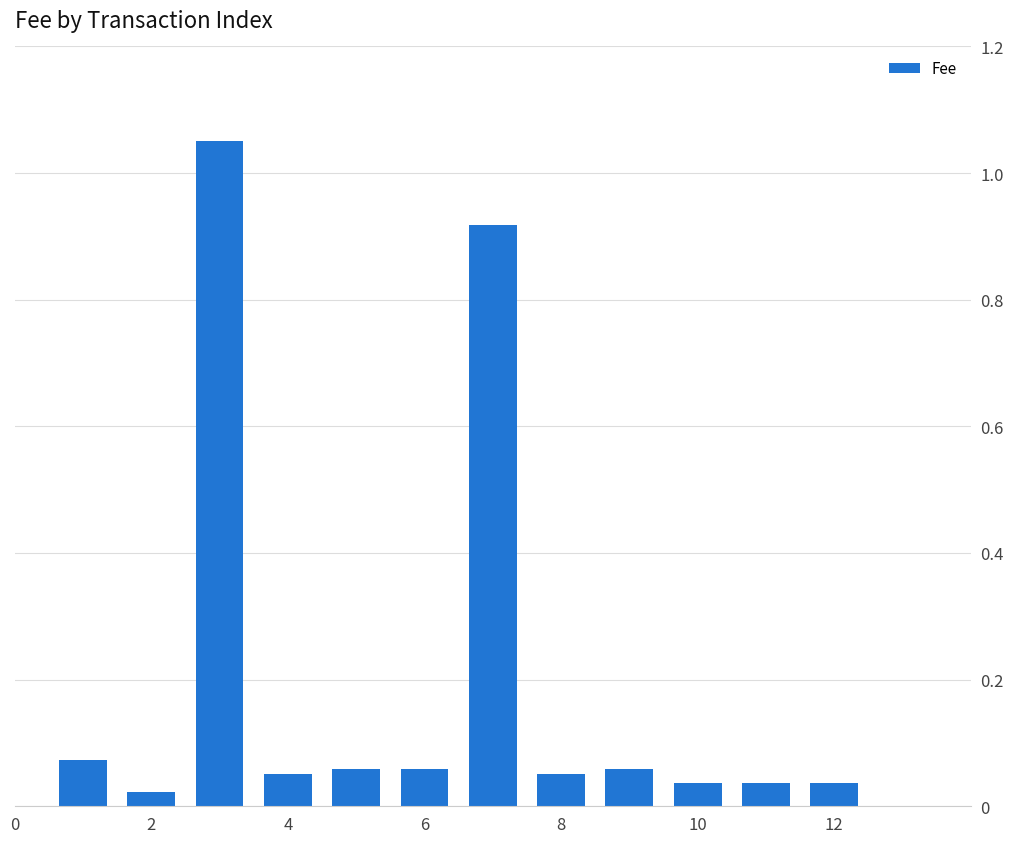

What is the sum of all values?

2.5